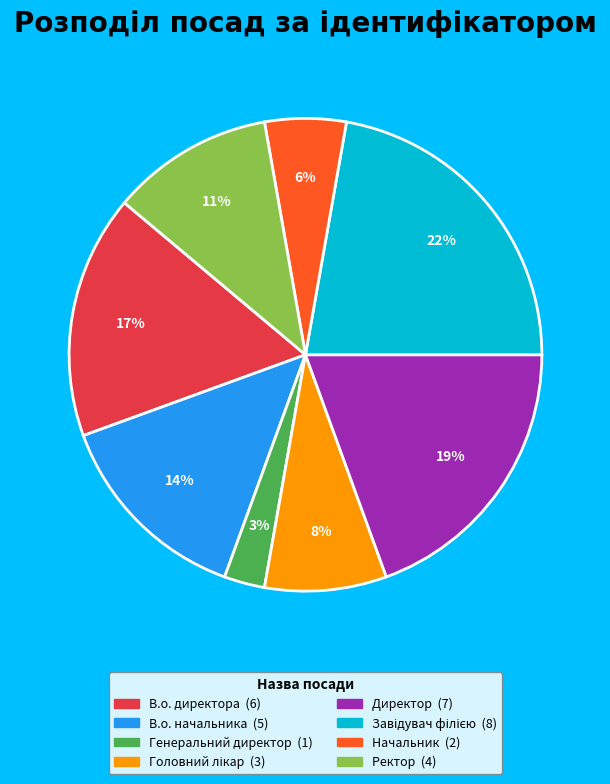

Which has a higher value, В.о. директора or Генеральний директор?

В.о. директора